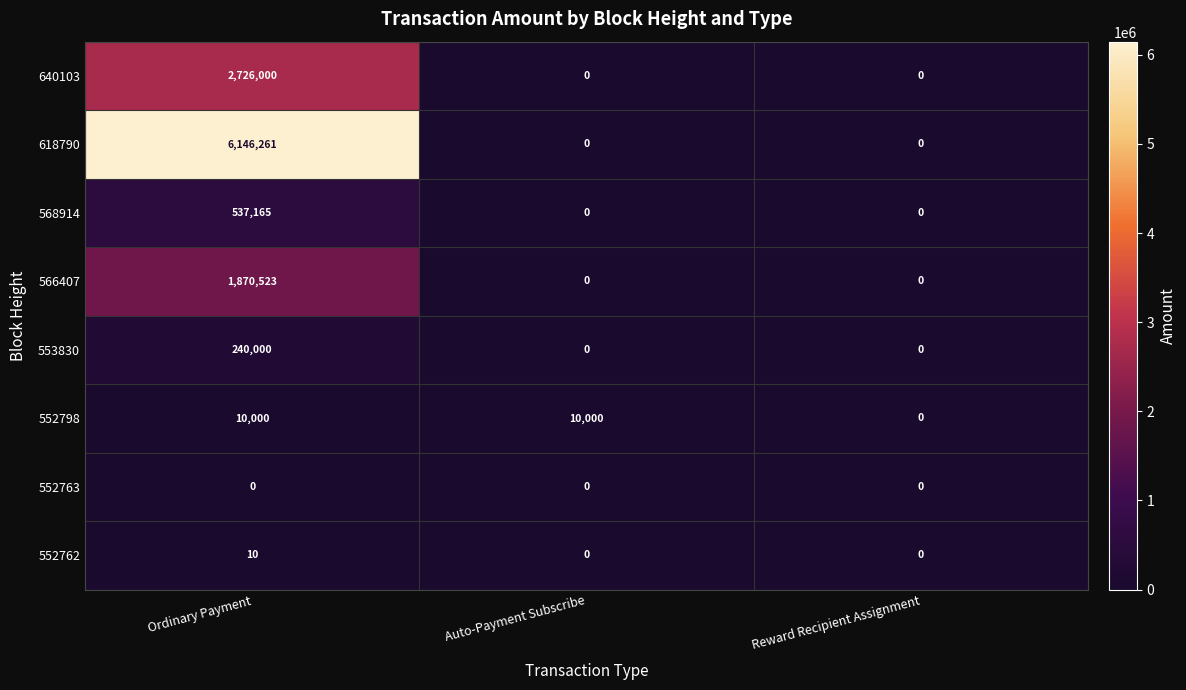

Reading right to left, transcribe all the data shown in this chart.

640103: Reward Recipient Assignment=0	Auto-Payment Subscribe=0	Ordinary Payment=2726000
618790: Reward Recipient Assignment=0	Auto-Payment Subscribe=0	Ordinary Payment=6146261
568914: Reward Recipient Assignment=0	Auto-Payment Subscribe=0	Ordinary Payment=537165
566407: Reward Recipient Assignment=0	Auto-Payment Subscribe=0	Ordinary Payment=1870523
553830: Reward Recipient Assignment=0	Auto-Payment Subscribe=0	Ordinary Payment=240000
552798: Reward Recipient Assignment=0	Auto-Payment Subscribe=10000	Ordinary Payment=10000
552763: Reward Recipient Assignment=0	Auto-Payment Subscribe=0	Ordinary Payment=0
552762: Reward Recipient Assignment=0	Auto-Payment Subscribe=0	Ordinary Payment=10